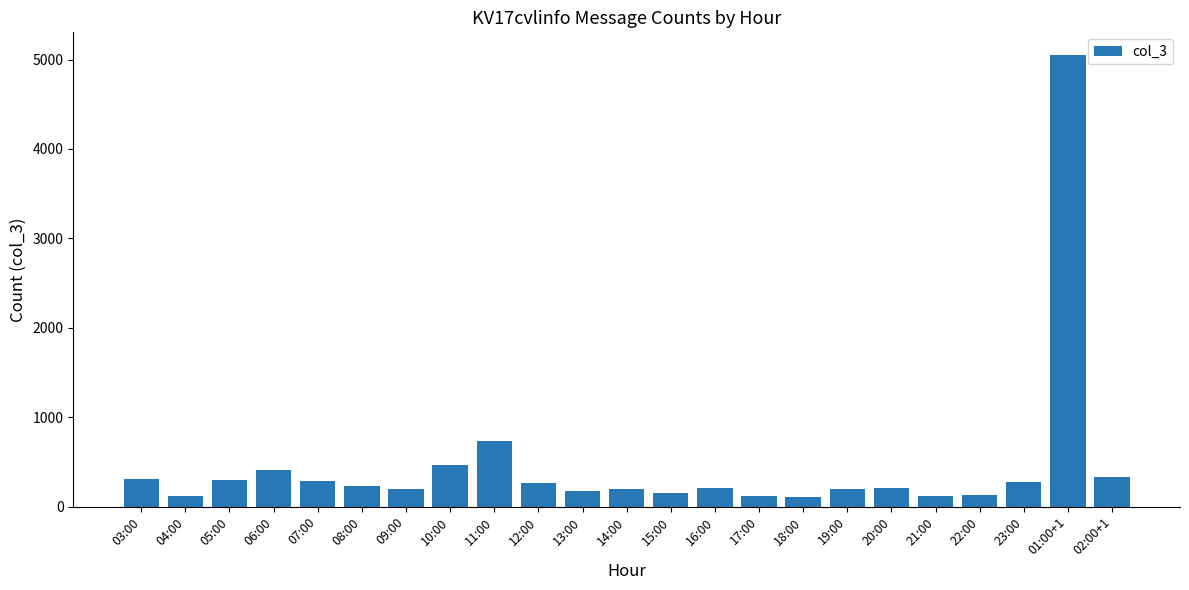

What is the label of the 19th bar from the right?

07:00